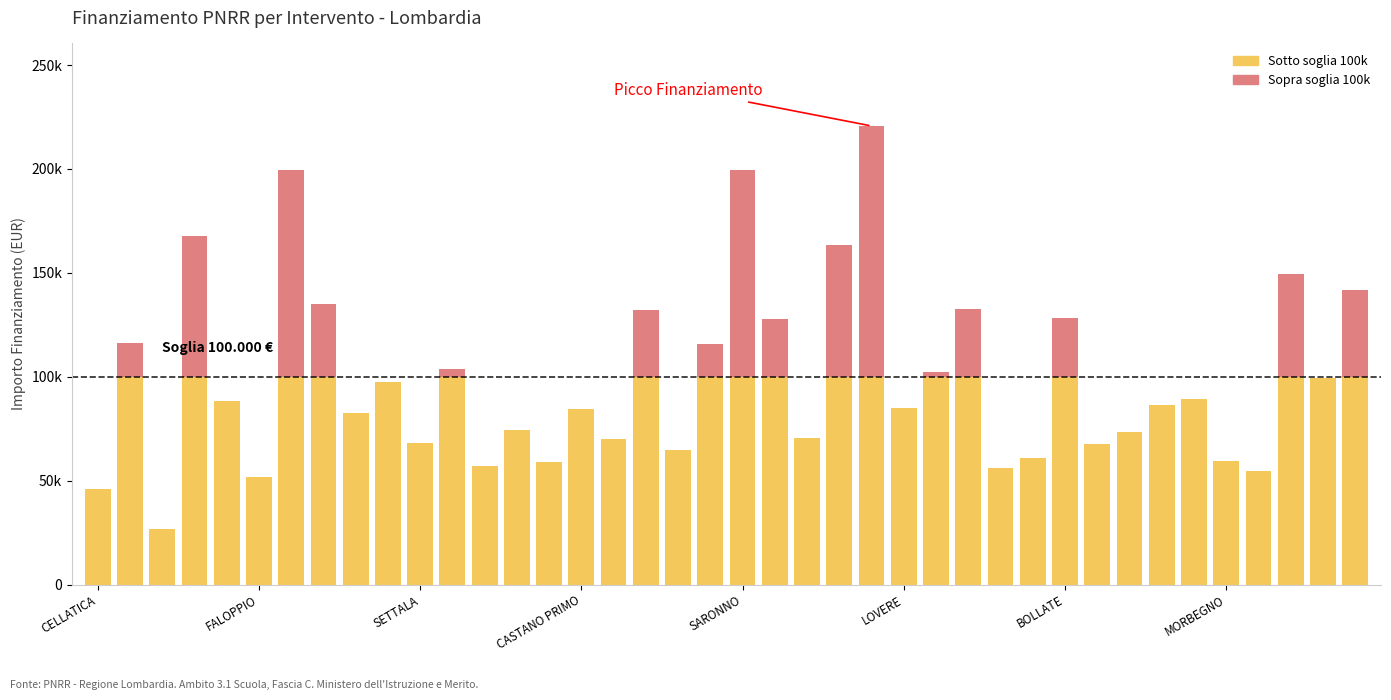

How many categories are shown in the chart?

40